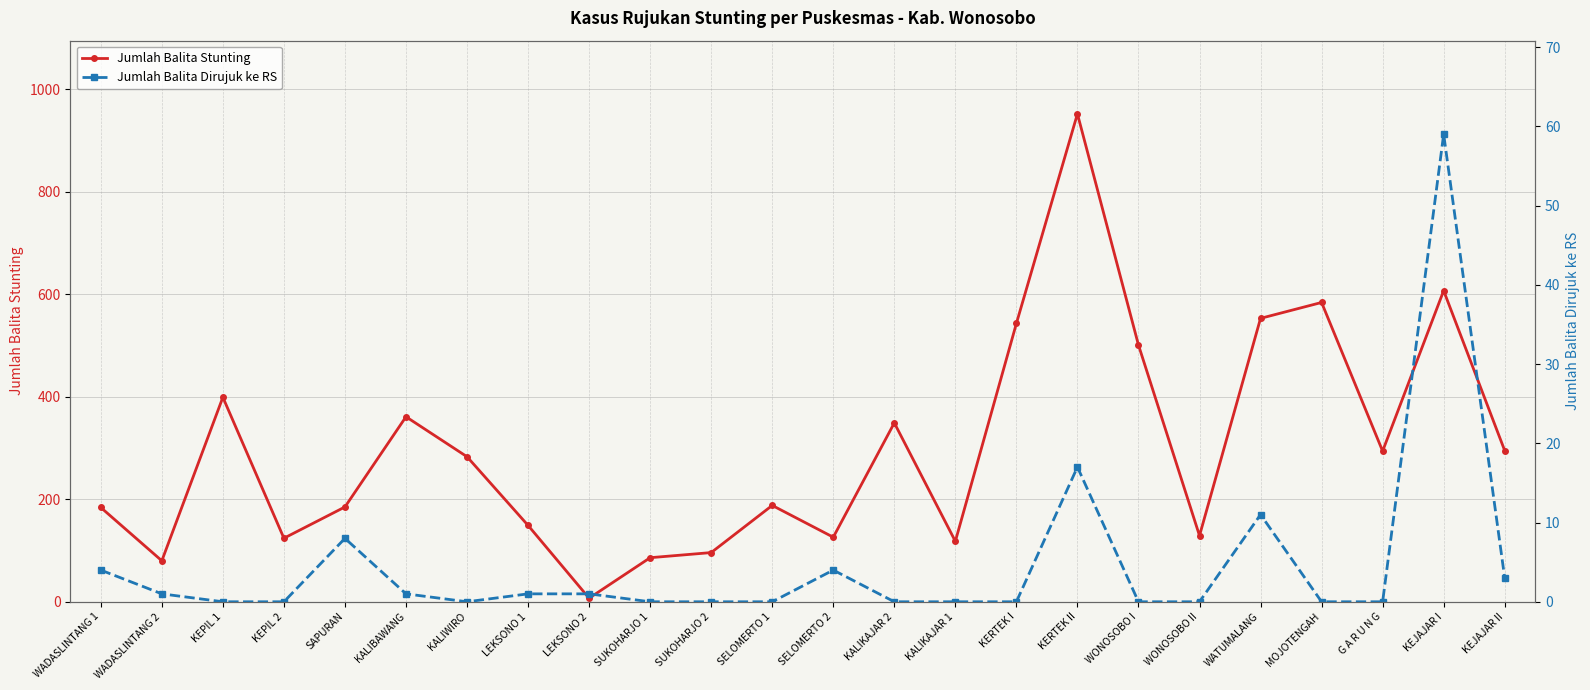

What are all the series names shown in the legend?

Jumlah Balita Stunting, Jumlah Balita Dirujuk ke RS